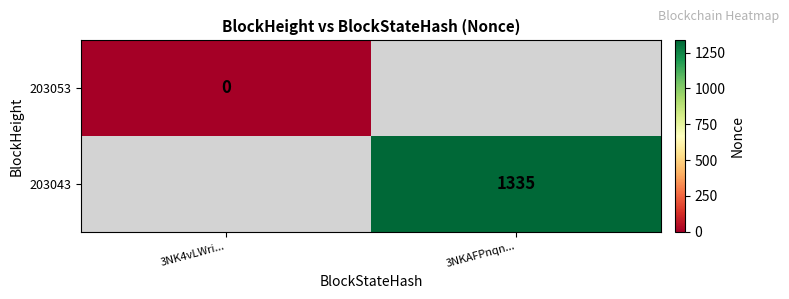

True or false: 203043 has a value of 403 at 3NKAFPnqn....

False